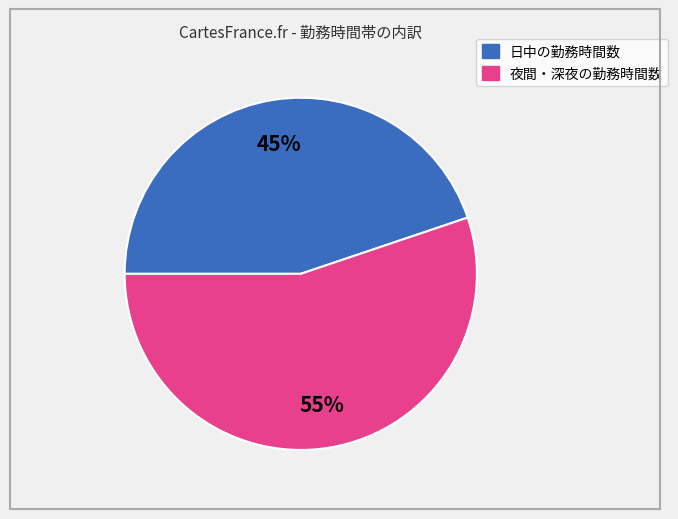

Is there any slice that represents more than half of the pie?

Yes